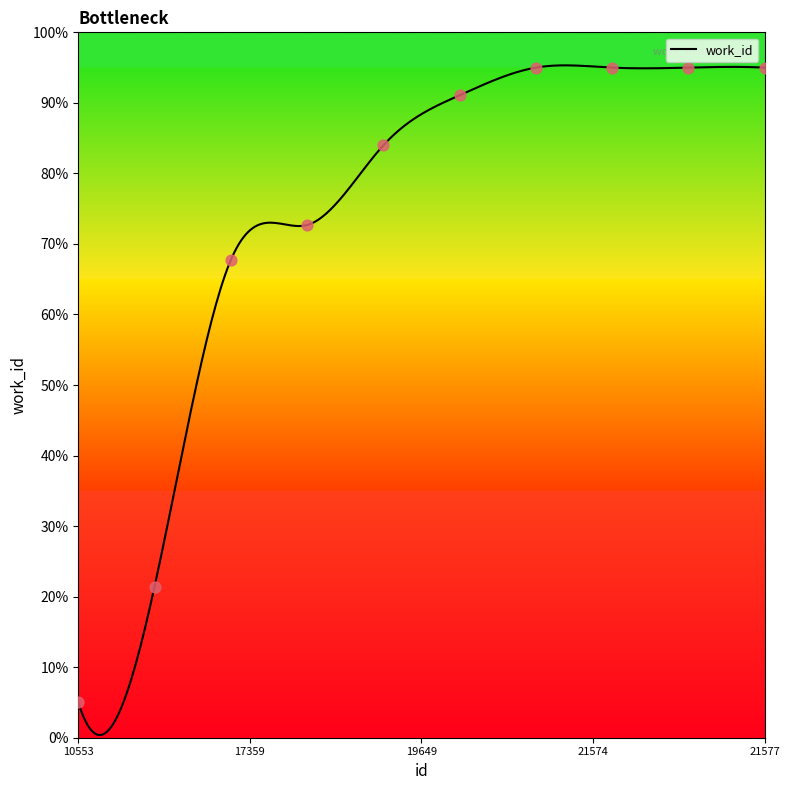

Which has a higher value, 10553 or 12461?

12461